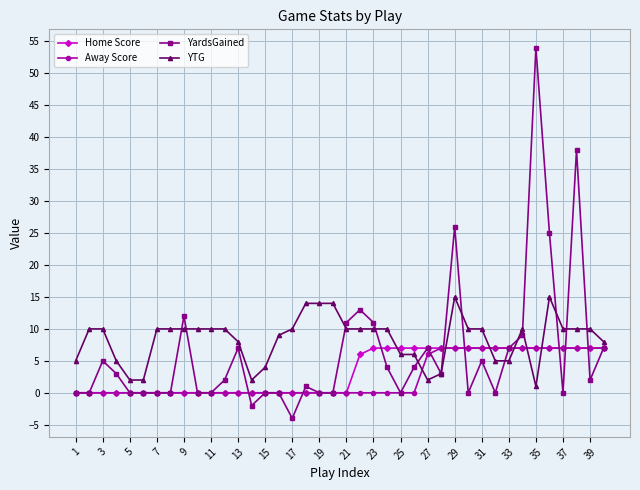

What is the value of the YTG point at the 40th from the left?

8